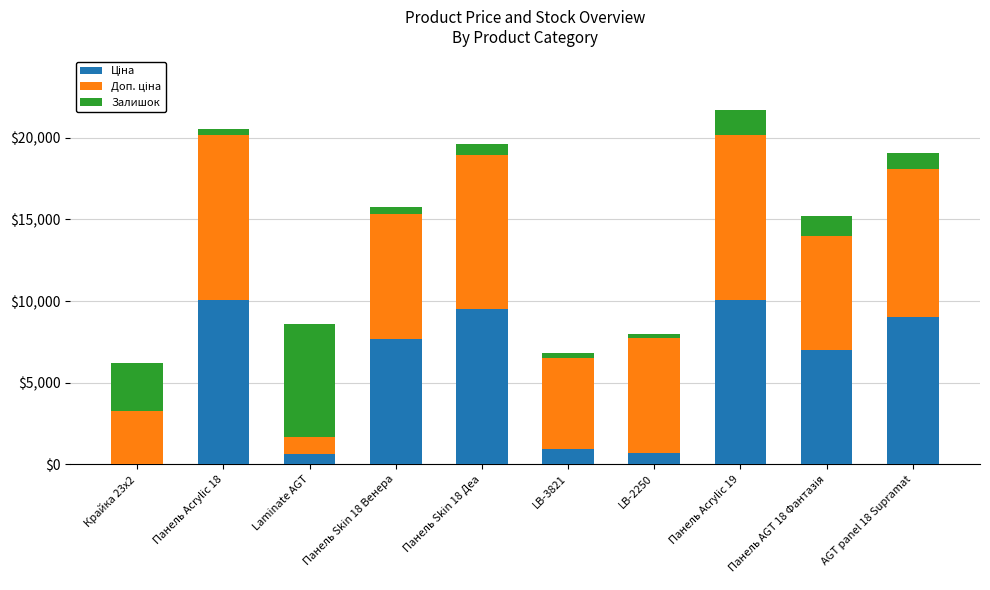

What is the total value across all series at Панель Acrylic 19?

21731.6